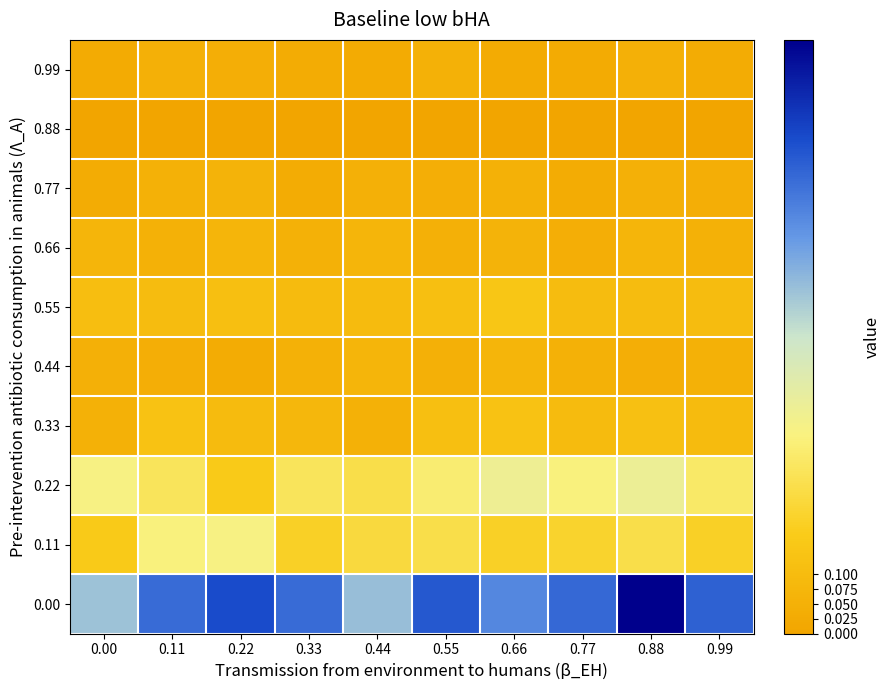

At how many categories does at least one series exceed 0?

10